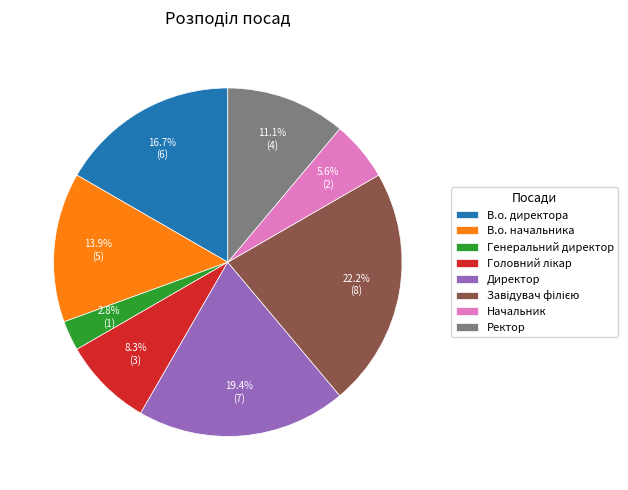

What is the smallest slice in the pie chart?

Генеральний директор